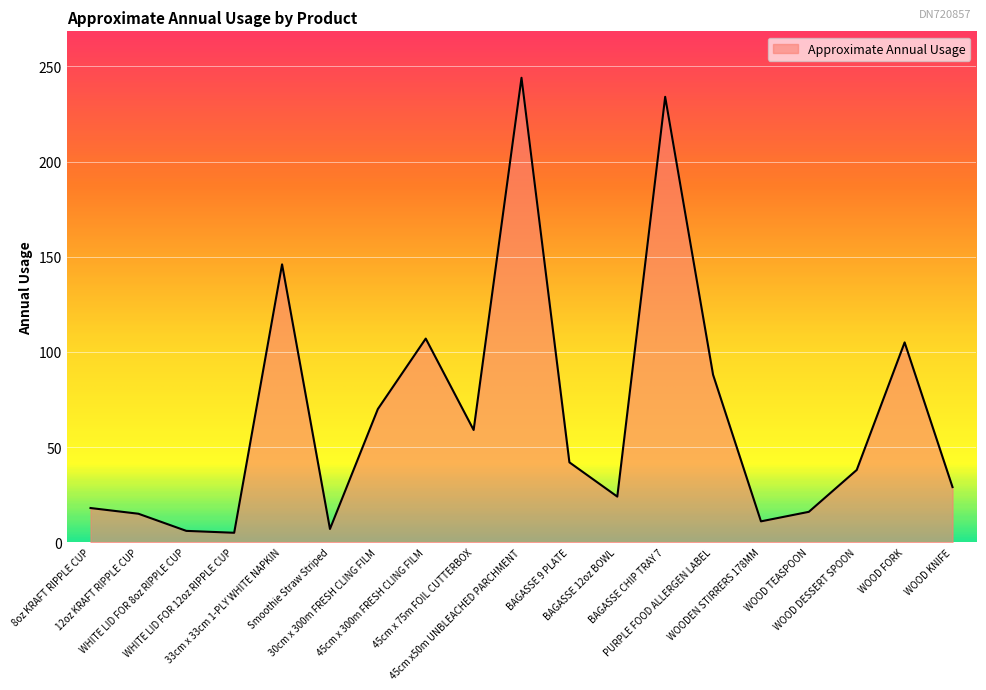

What is the smallest value displayed?

5